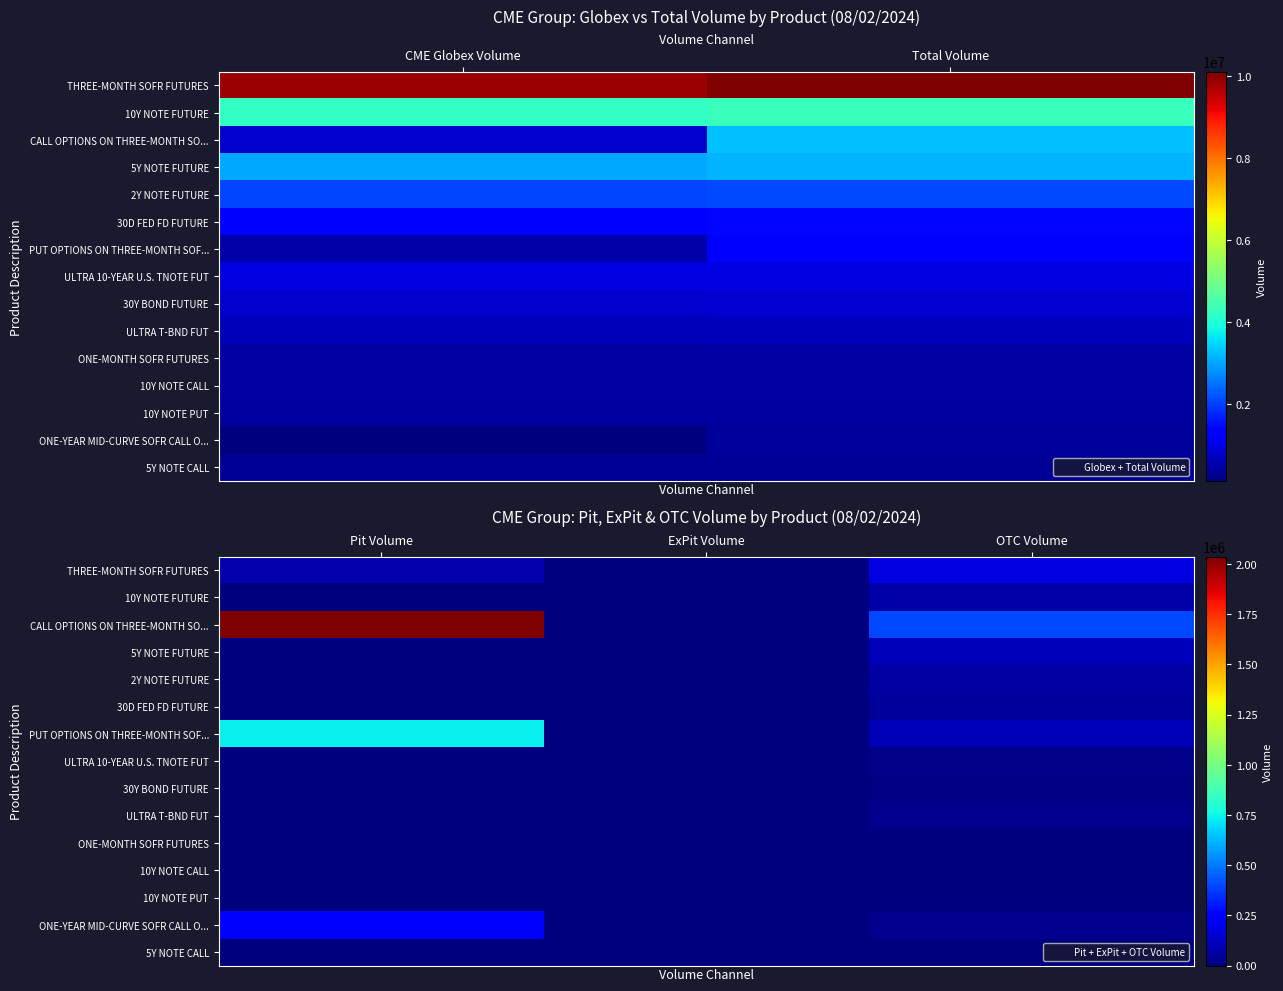

What is the spread (max minus min) of values at OTC Volume?

400000